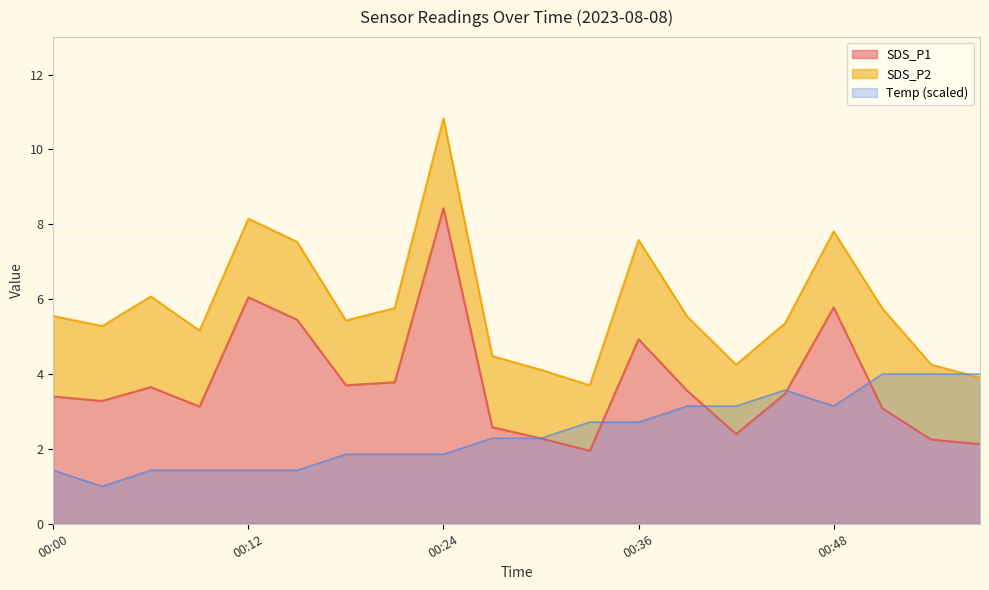

The SDS_P1 series shows 1.4 at 00:00. True or false?

False